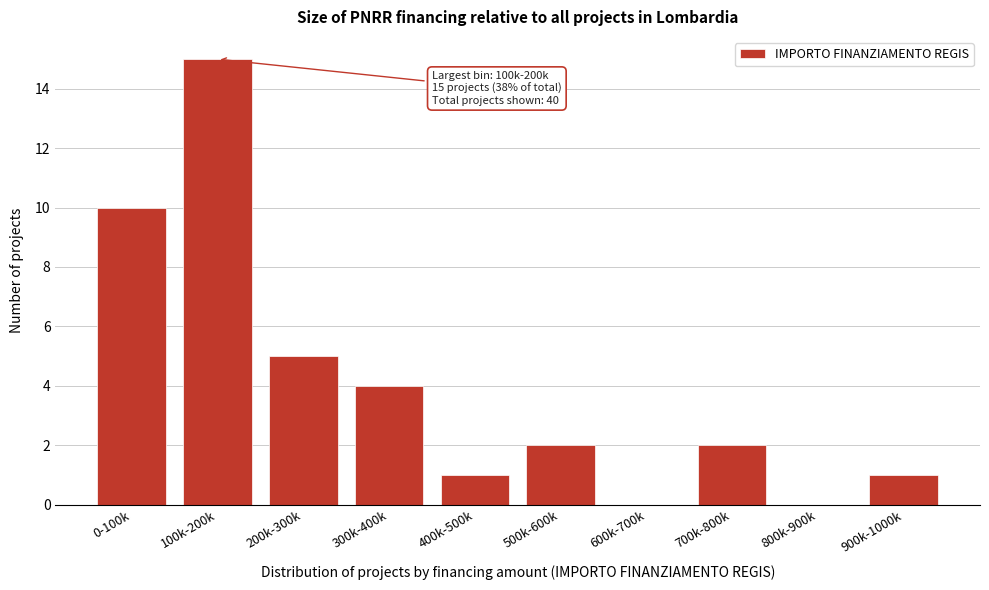

Reading right to left, list all the values displayed in this chart.

900k-1000k=1	800k-900k=0	700k-800k=2	600k-700k=0	500k-600k=2	400k-500k=1	300k-400k=4	200k-300k=5	100k-200k=15	0-100k=10